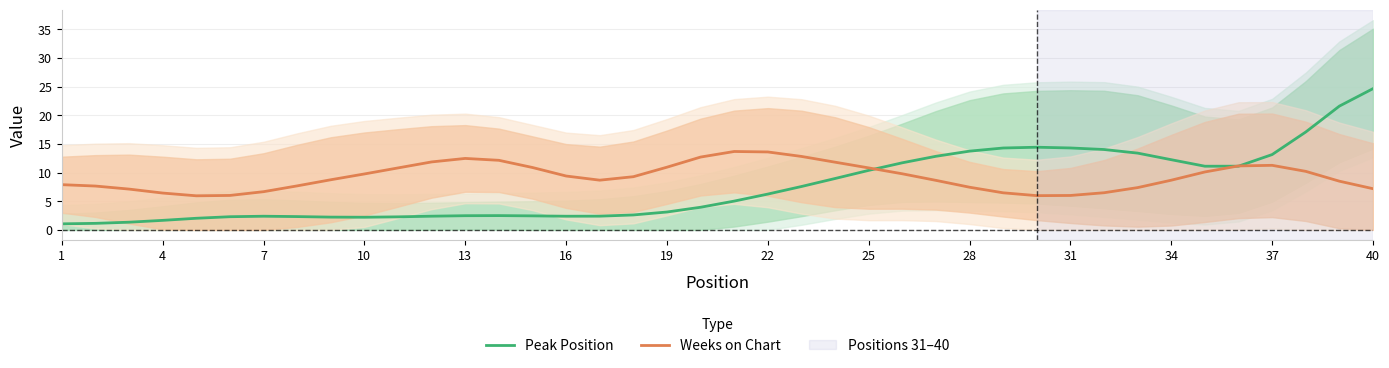

Is it true that Peak Position equals 14.3 at 31?

True